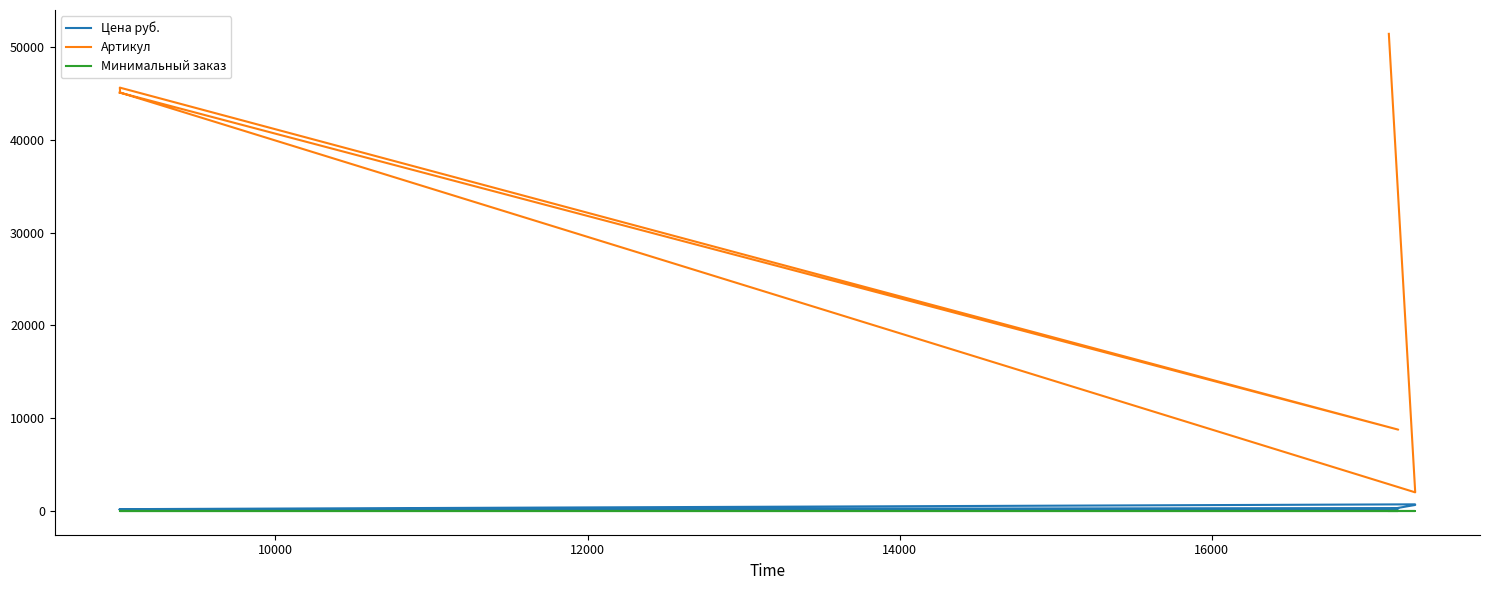

Is the value of Цена руб. at 18000 greater than the value of Артикул at 16000?

No